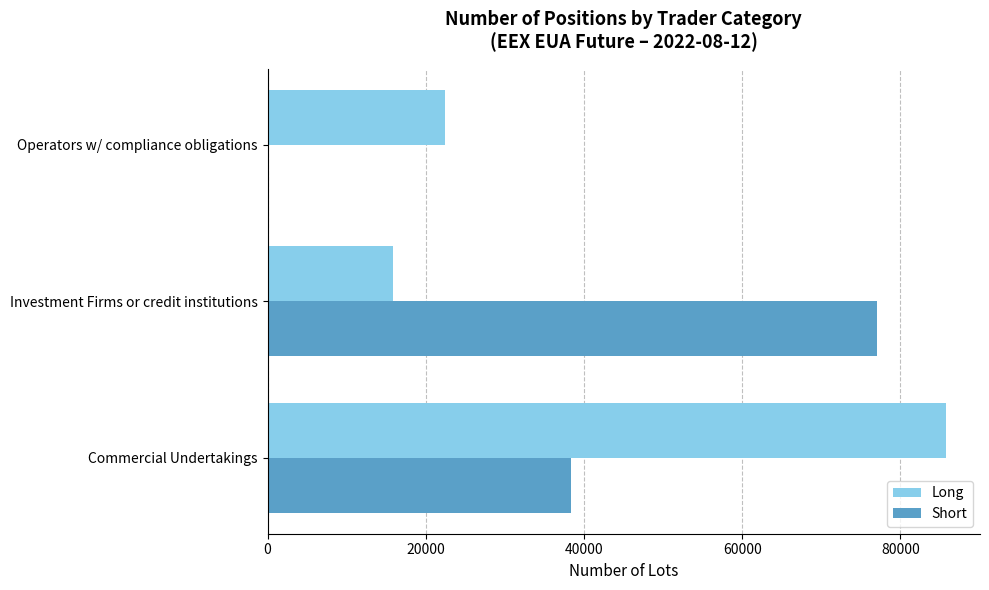

Which category has the highest value in the Long series?

Commercial Undertakings